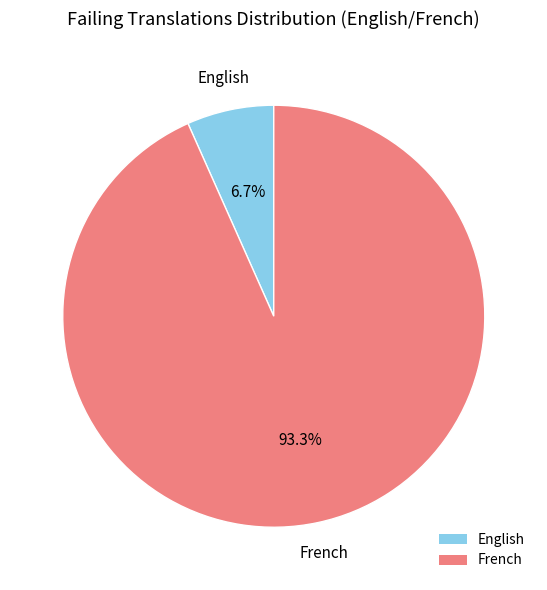

Is it true that English is 16% of the pie?

False